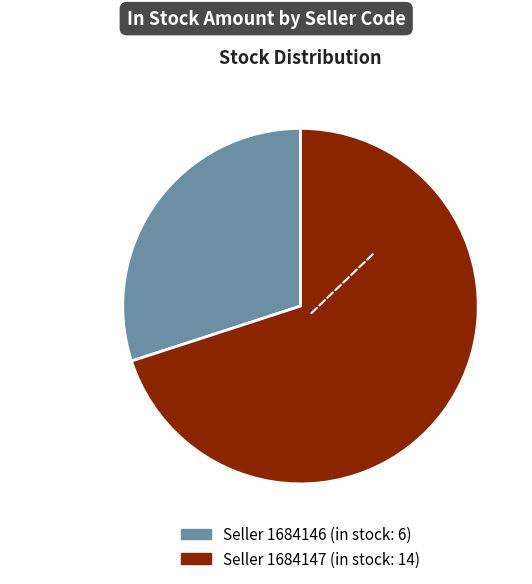

Does any single category account for the majority?

Yes